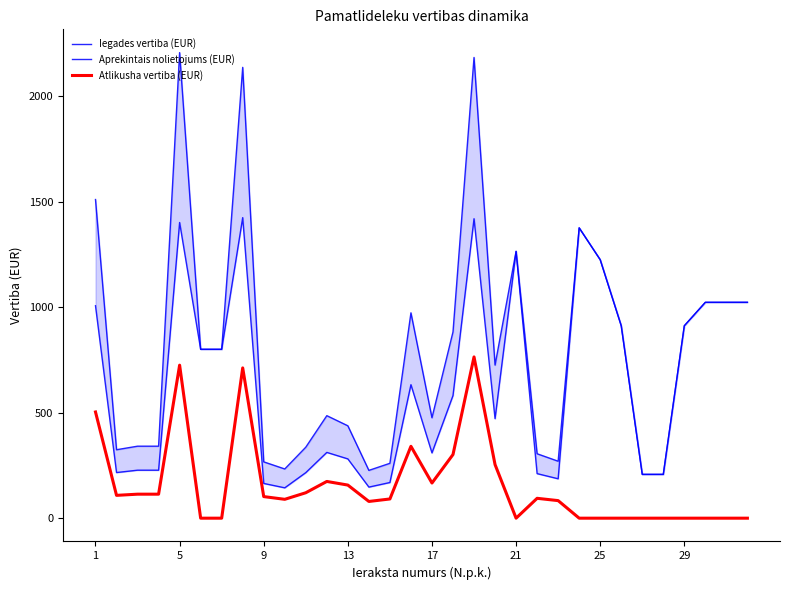

What is the total value across all series at 30?

2047.3